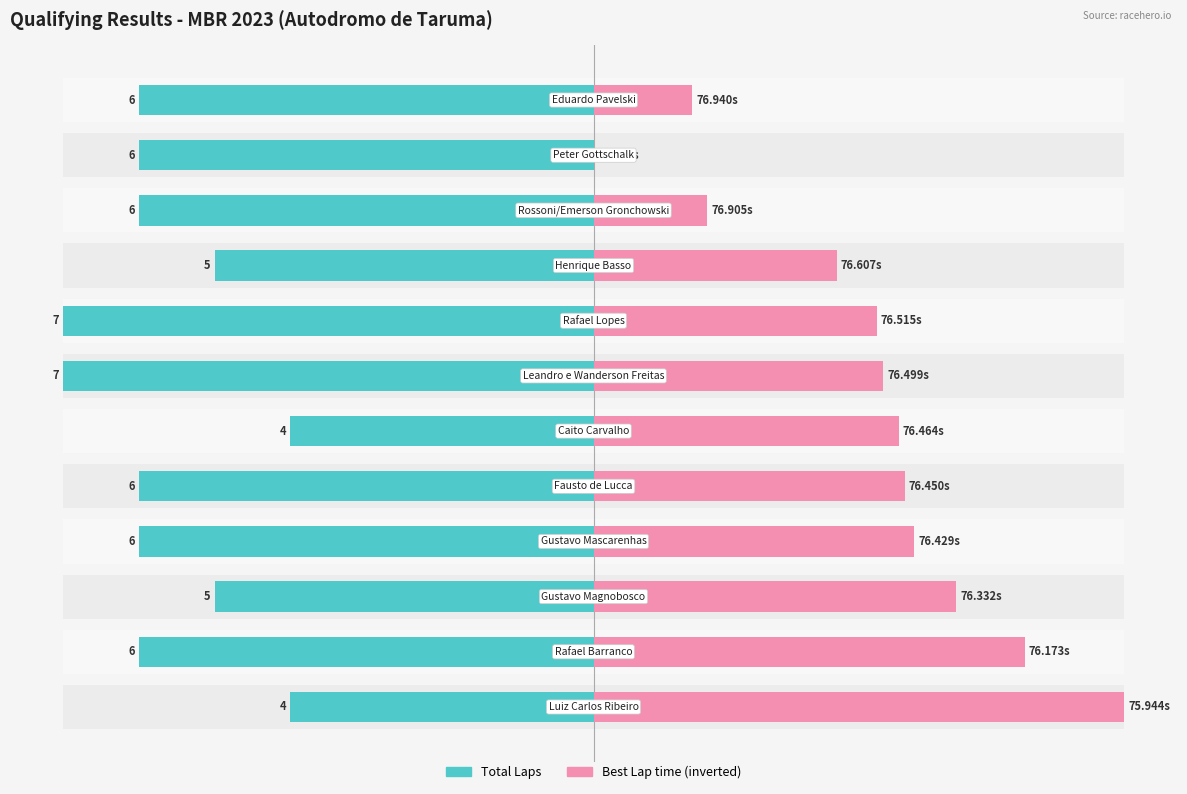

How many groups of bars are there?

12